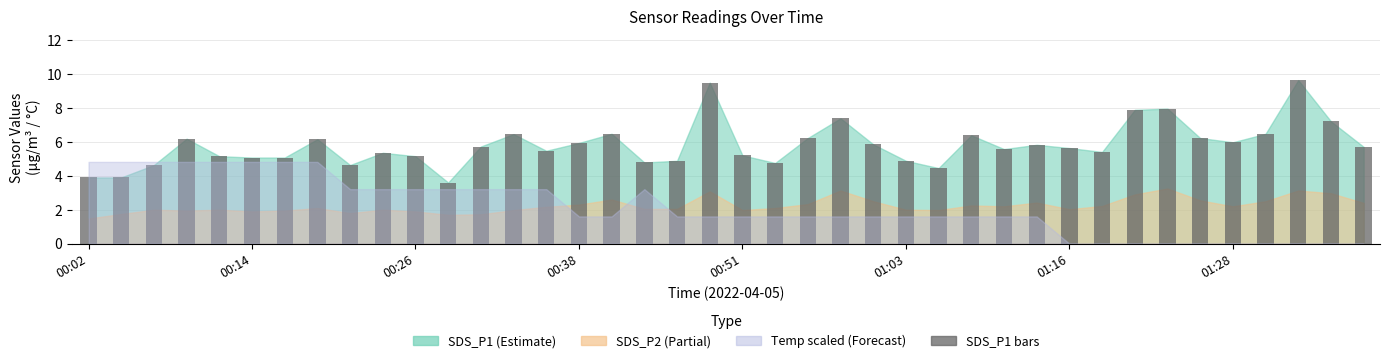

Does the chart contain any negative values?

No